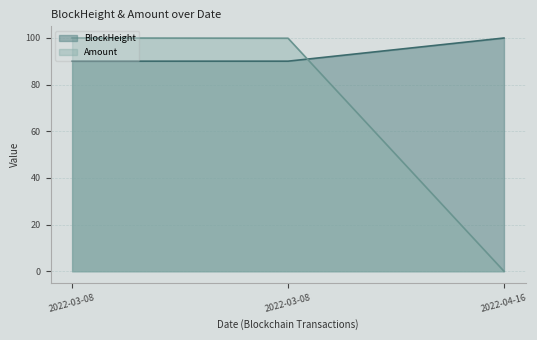

At how many categories does at least one series exceed 16?

3